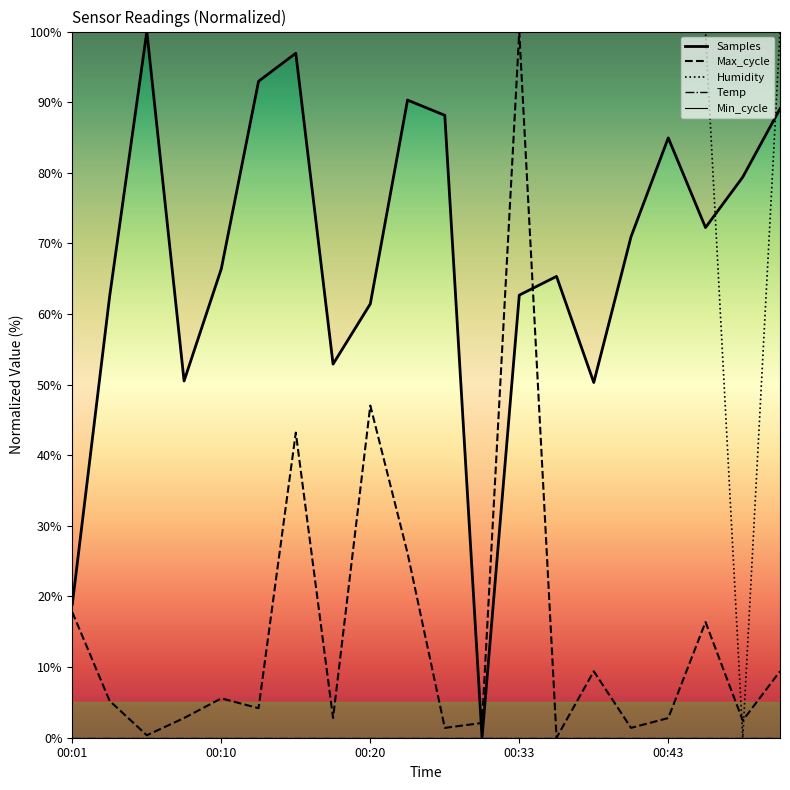

At which label does Samples reach its peak?

00:06